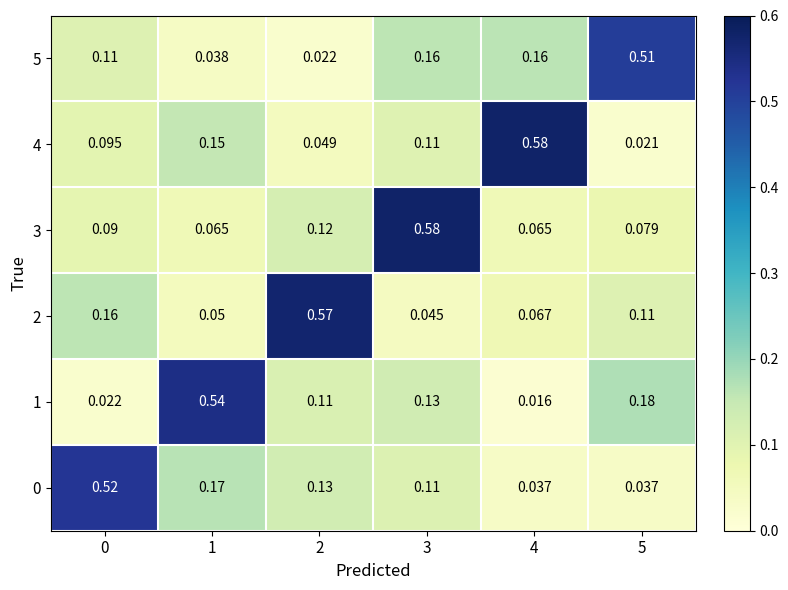

Which series has the largest total across all categories?

4